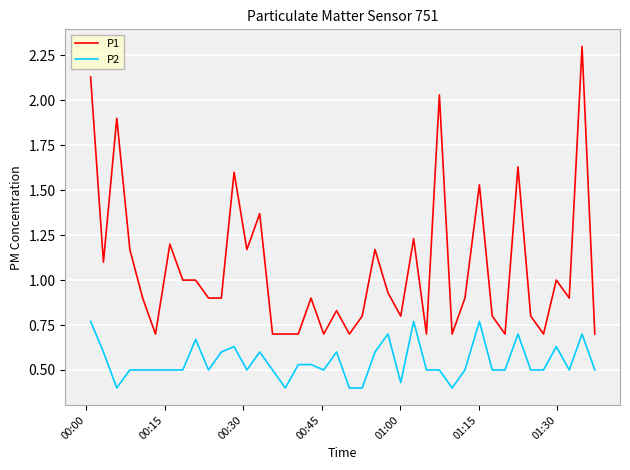

True or false: P1 and P2 intersect in this chart.

False